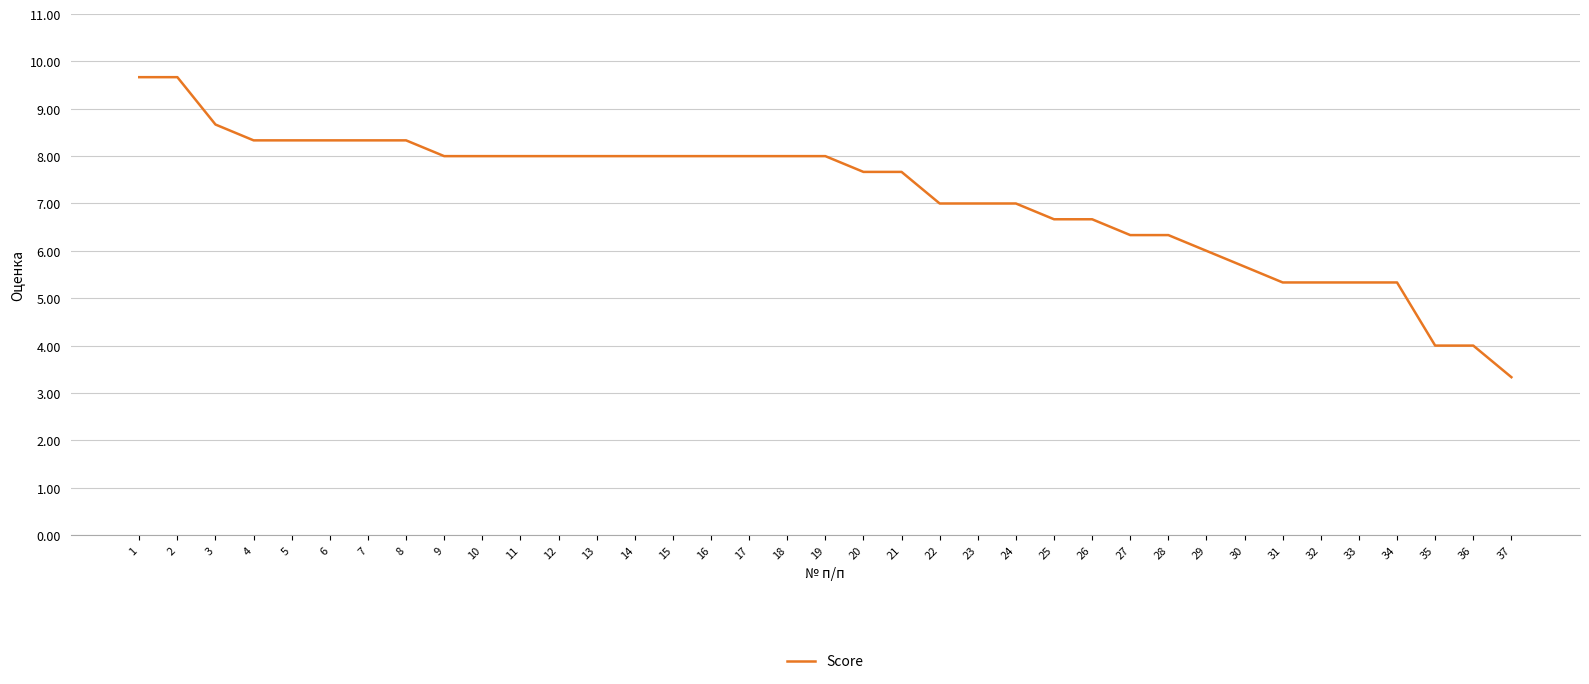

True or false: the data shows 8.0 at 9.

True